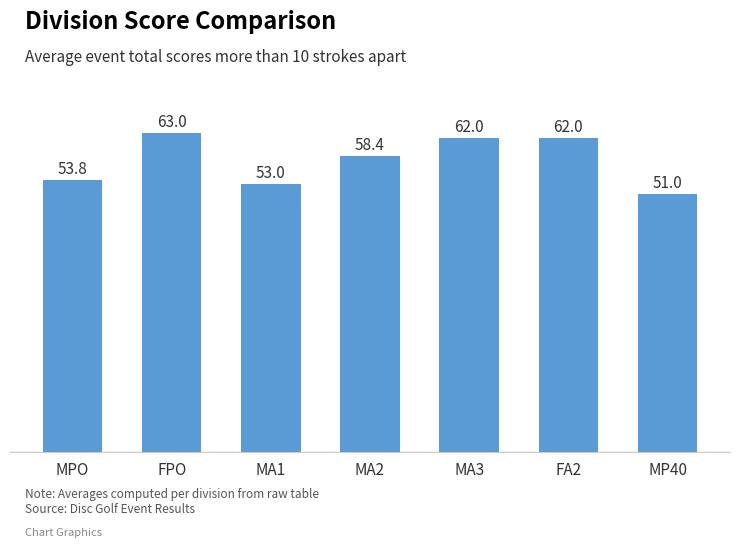

Count the number of data series in this chart.

1